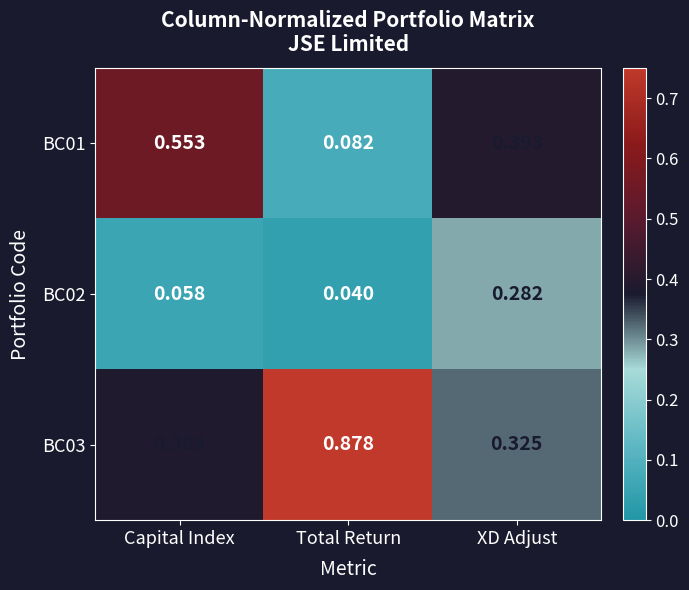

List the labels in order of BC03 value, largest first.

Total Return, Capital Index, XD Adjust